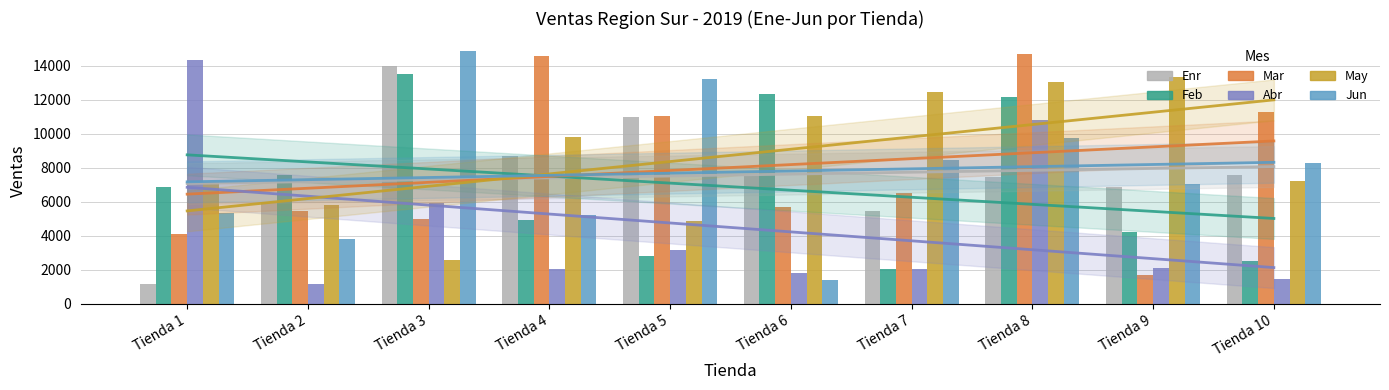

At which label does Mar first exceed 6494?

Tienda 4